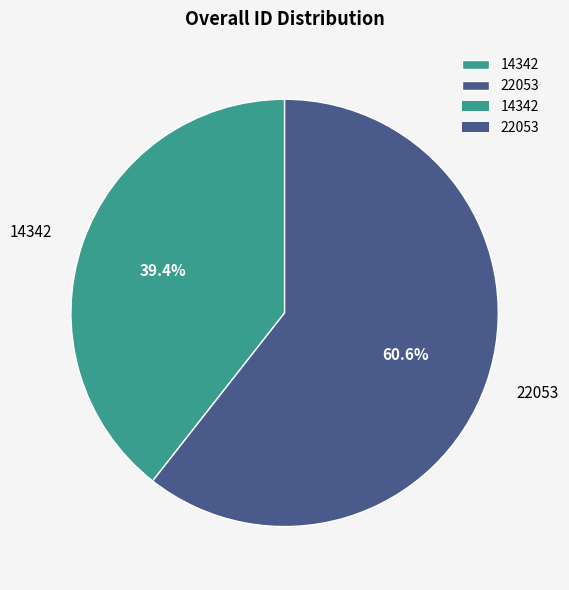

True or false: 14342 accounts for 25% of the total.

False